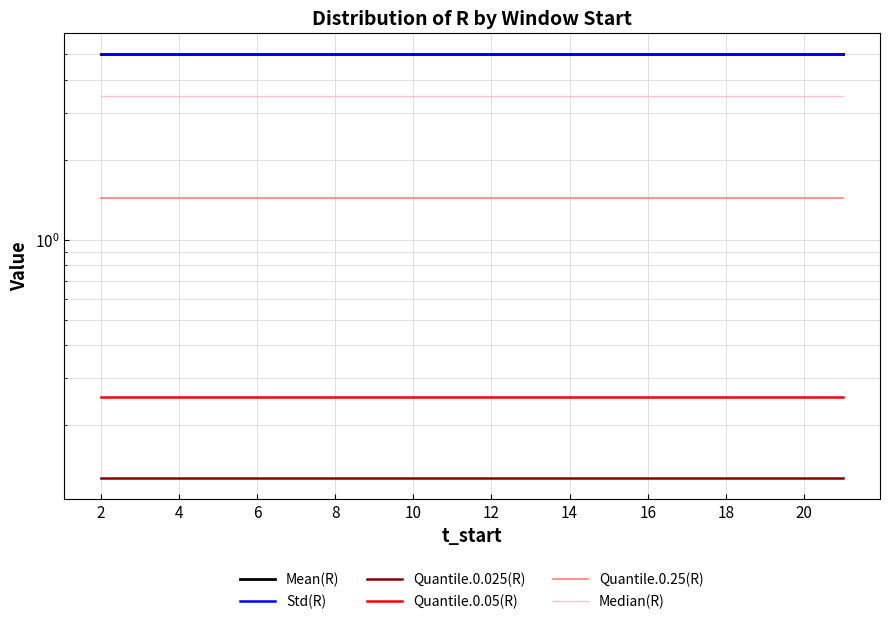

How many series are shown in this chart?

6